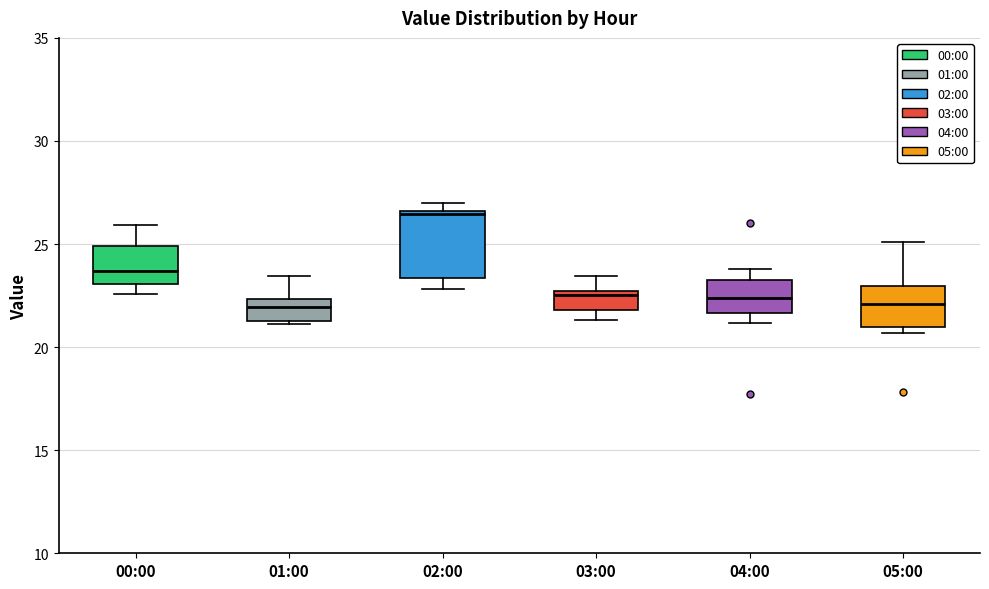

Where is the upper edge of the box for 02:00 on the y-axis? The values are not printed on the chart, so give them approximately, as read against the axis.

26.5